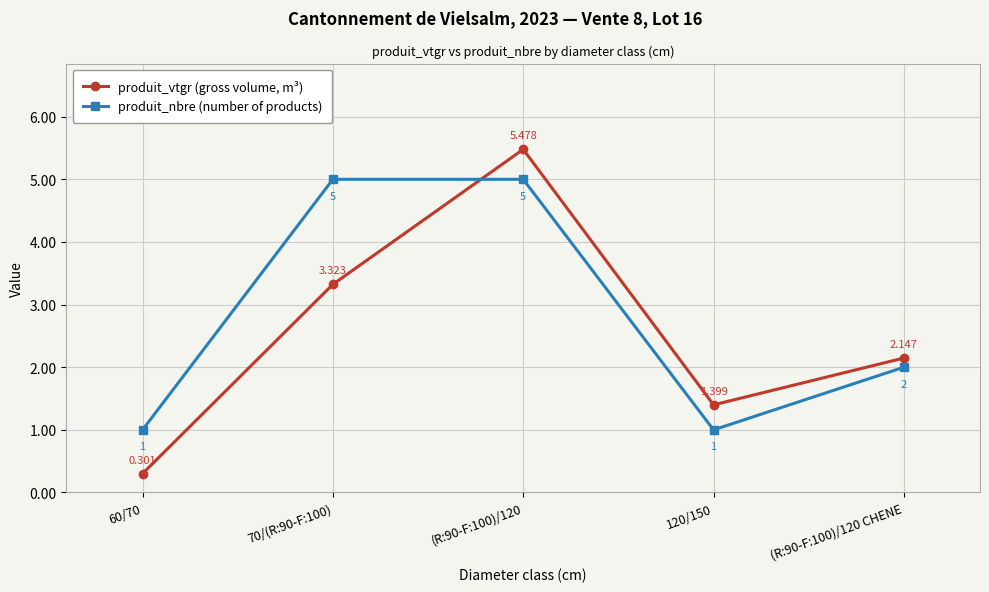

List the series in order of their overall mean, highest first.

produit_nbre (number of products), produit_vtgr (gross volume, m³)